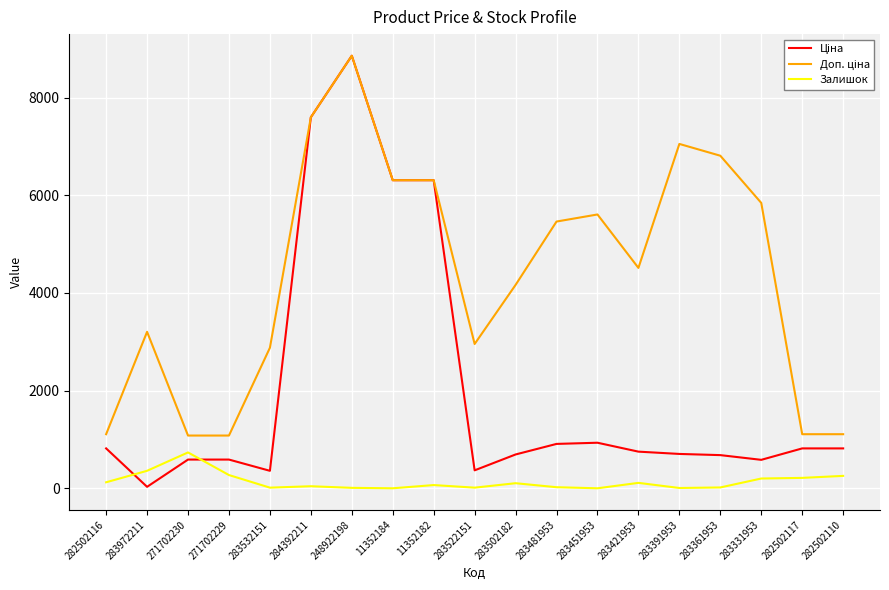

What is the spread (max minus min) of values at 282502117?

894.2